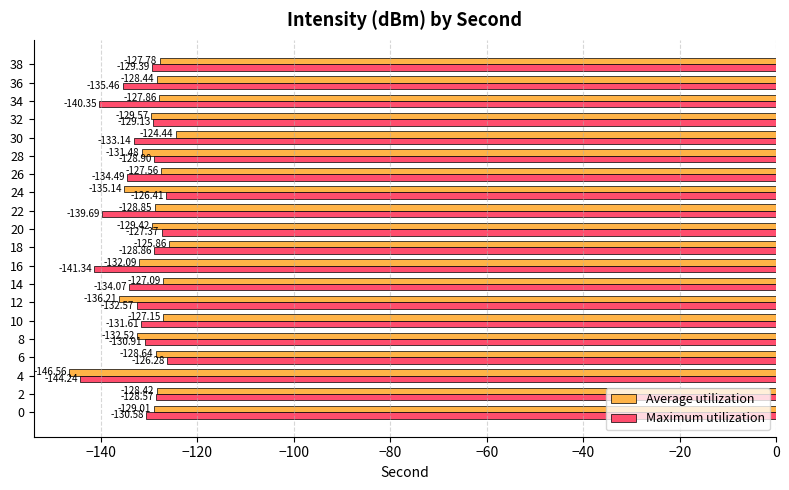

True or false: Maximum utilization has a value of -47.6 at 14.

False